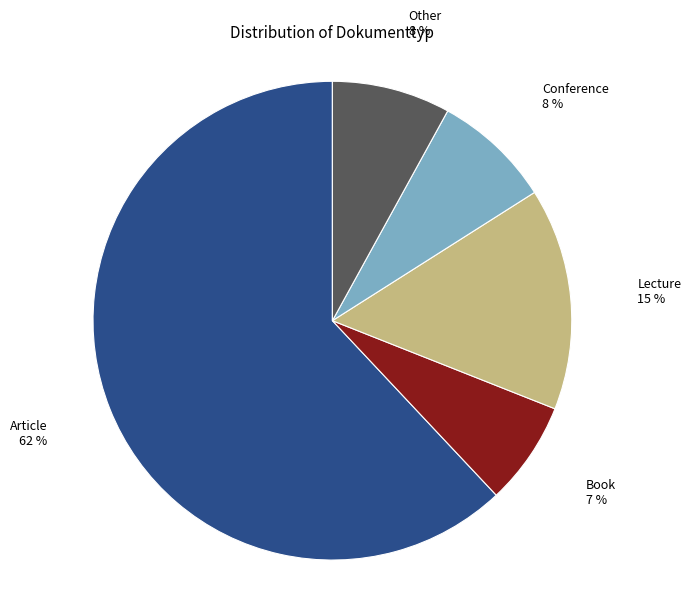

Is there a majority slice in this chart?

Yes